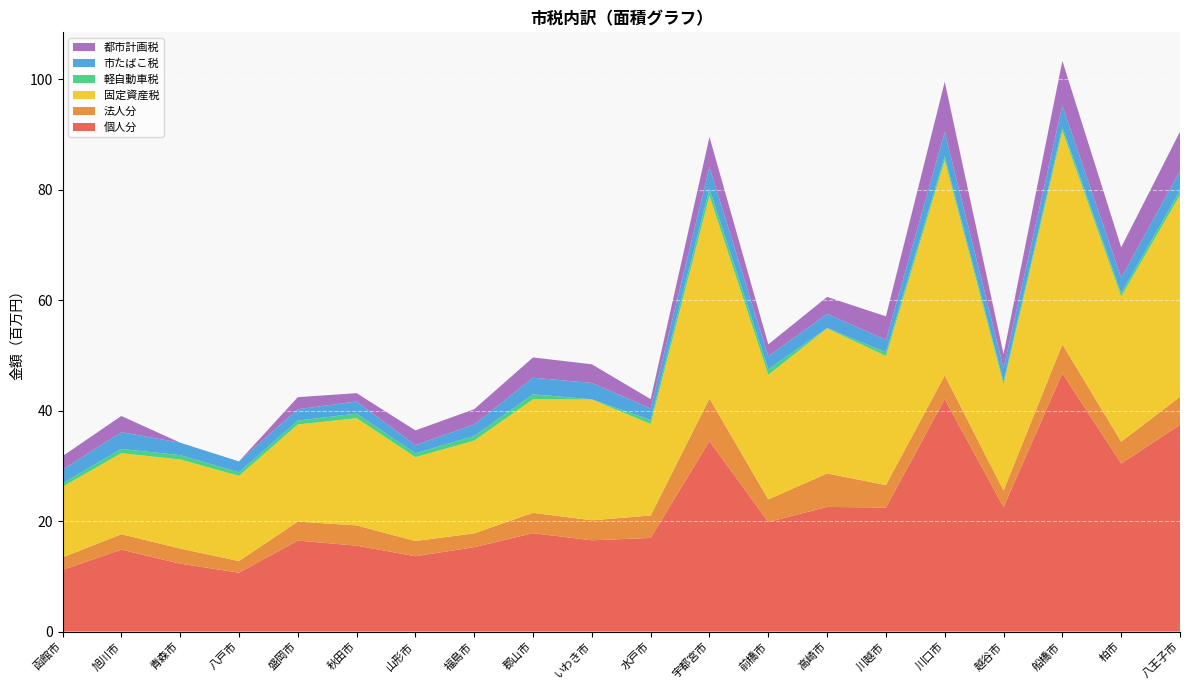

Reading left to right, list all the values displayed in this chart.

個人分: 11155629	14814166	12286165	10648131	16461530	15548390	13625107	15268434	17800374	16509833	16943195	34468102	19827347	22557876	22436123	42076655	22521169	46750298	30405523	37416358
法人分: 2260794	2802338	2737499	2103410	3440289	3660198	2760136	2505024	3684998	3627826	4057935	7712730	4091287	6063929	4070616	4293471	2998371	5239940	3964703	5077669
固定資産税: 12790957	14653504	16127946	15416834	17574872	19413018	15176440	16786105	20557458	21860939	16565260	36698711	22547526	26256693	23363195	38935732	19230320	38628919	26288370	36503616
軽自動車税: 618937	781990	780209	643813	703905	823346	694517	833661	896576	44545	713274	1267481	1004607	64515	683039	702872	480480	667385	599449	826283
市たばこ税: 2460066	3035453	2254231	1984081	2051976	2196242	1502334	2065817	3008647	2952850	2103439	3928704	2346798	2547585	2240189	4418848	2498666	3924792	2759373	3532751
都市計画税: 2463181	2928465	0	0	2190192	1507747	2647277	2786710	3665780	3376587	1674247	5443694	2156864	3076673	4258979	9069541	2482504	8083545	5512062	7113792